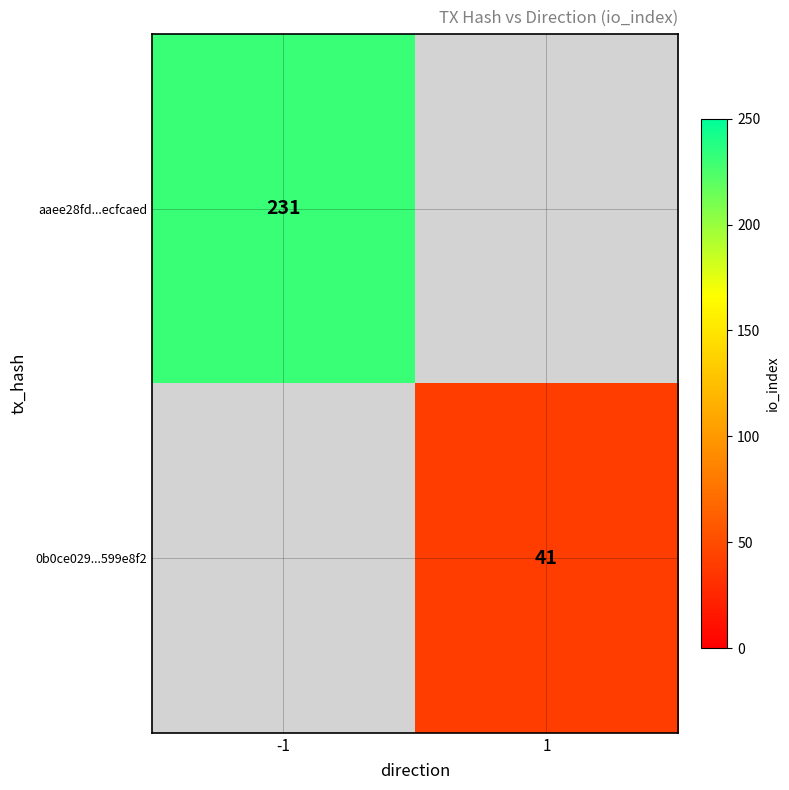

True or false: aaee28fd...ecfcaed has a value of 369 at -1.

False